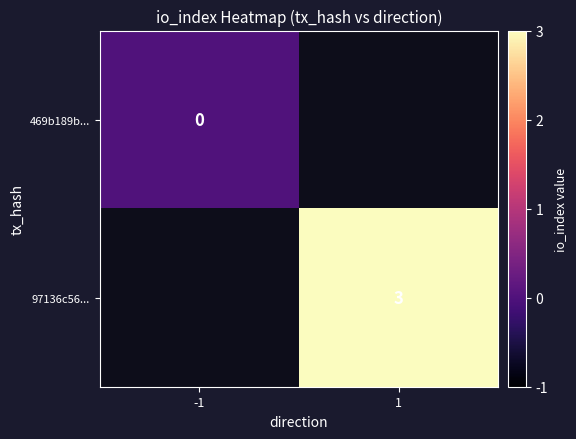

The 97136c56... series shows 3.0 at 1. True or false?

True